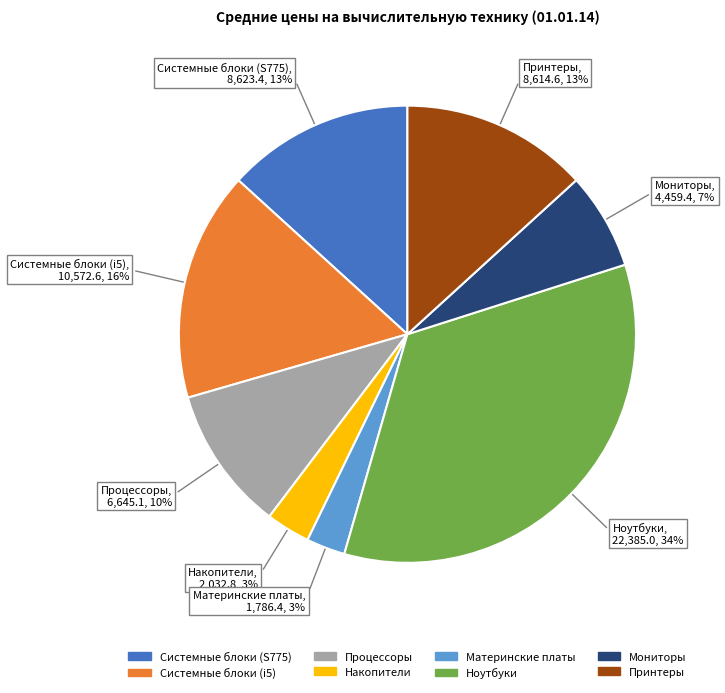

Combined, do Системные блоки (i5) and Принтеры account for over 50%?

No